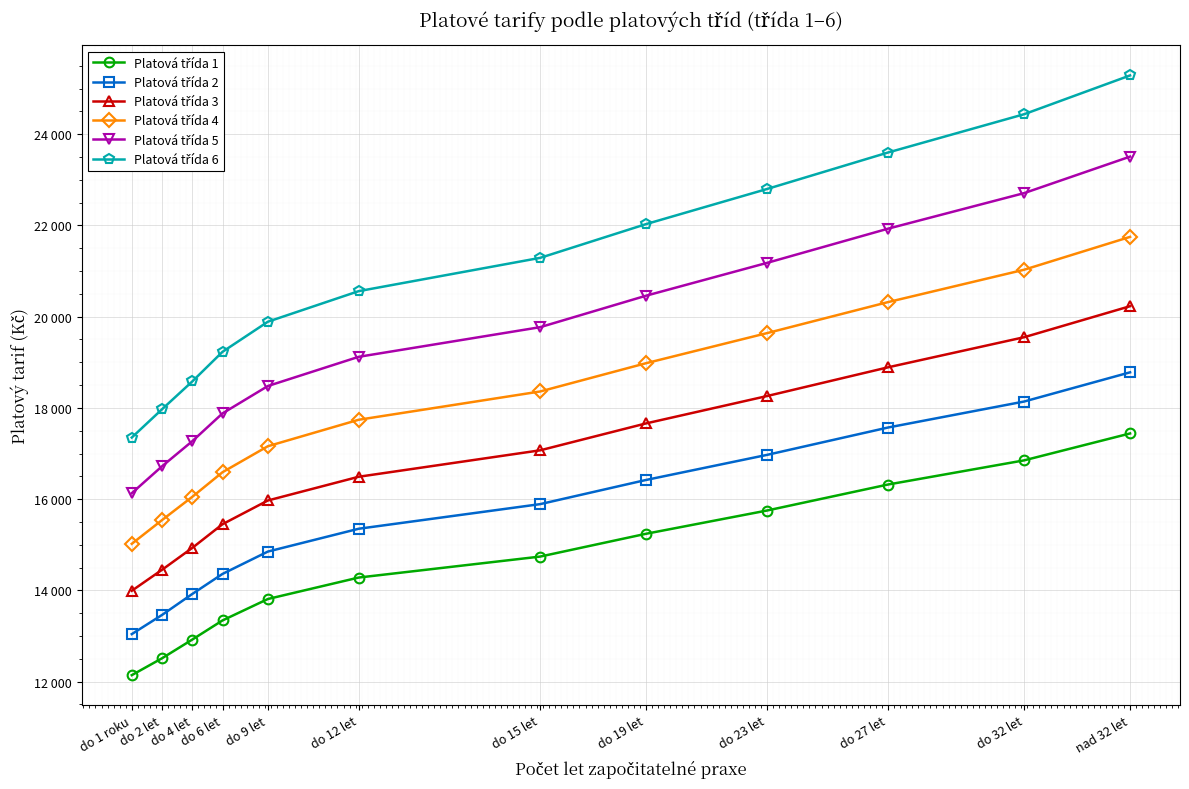

What is the difference between the Platová třída 6 values at do 27 let and do 15 let?

2310